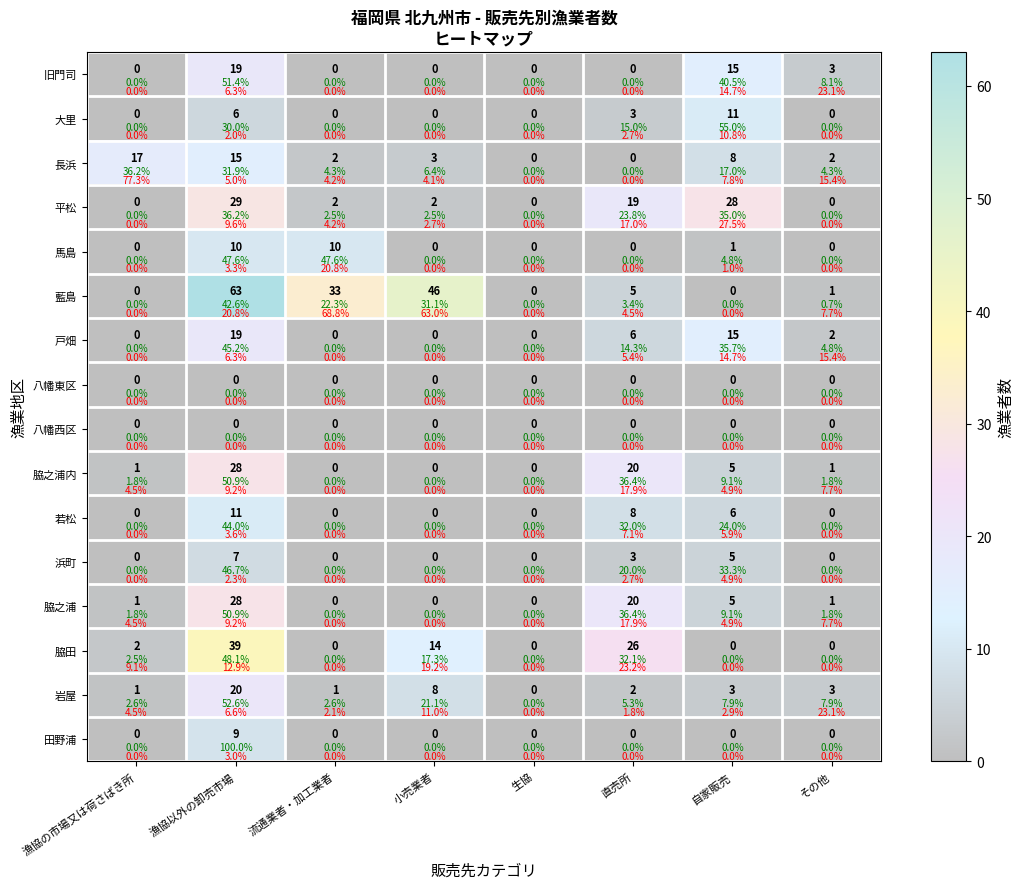

How many series are shown in this chart?

16